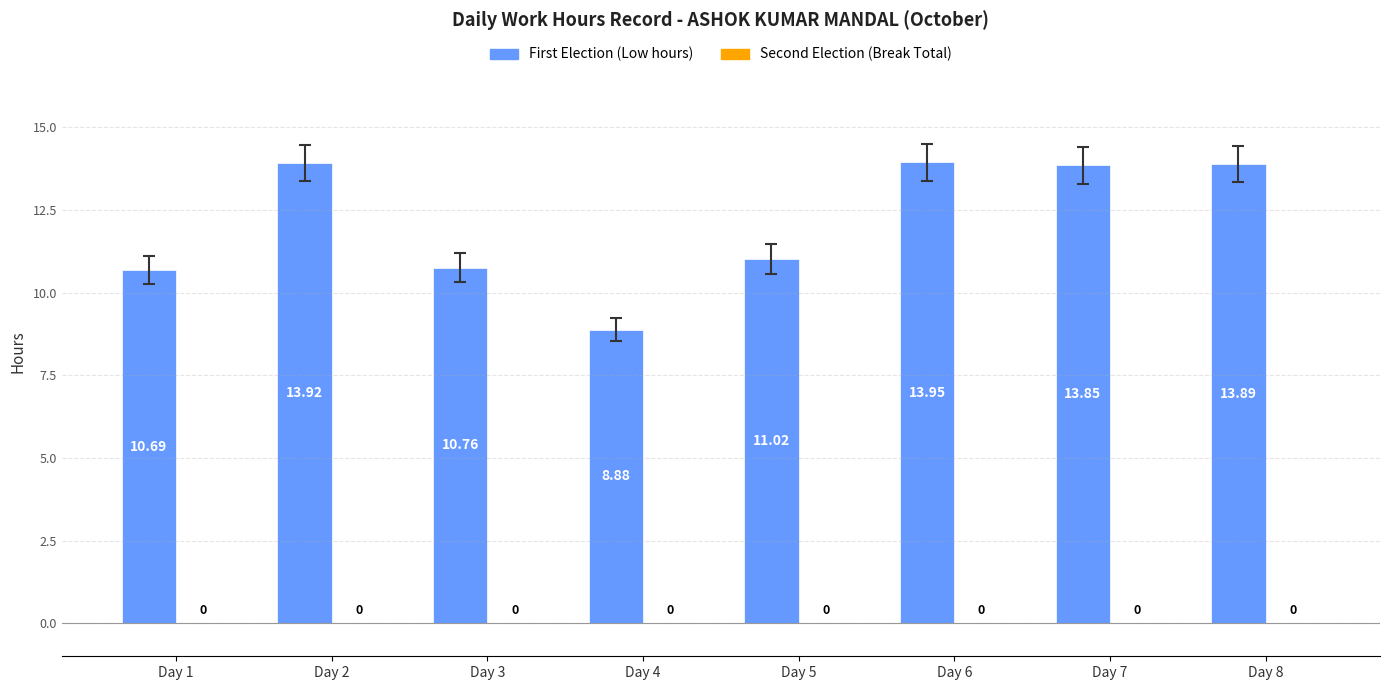

What is the difference between the second highest and minimum values?

5.0